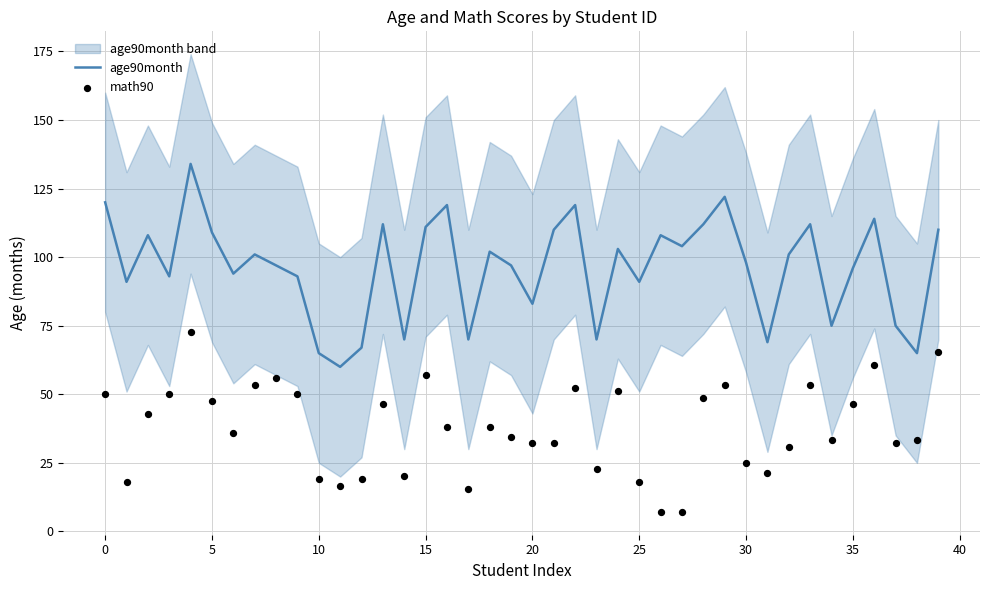

Which series has the largest total across all categories?

age90month